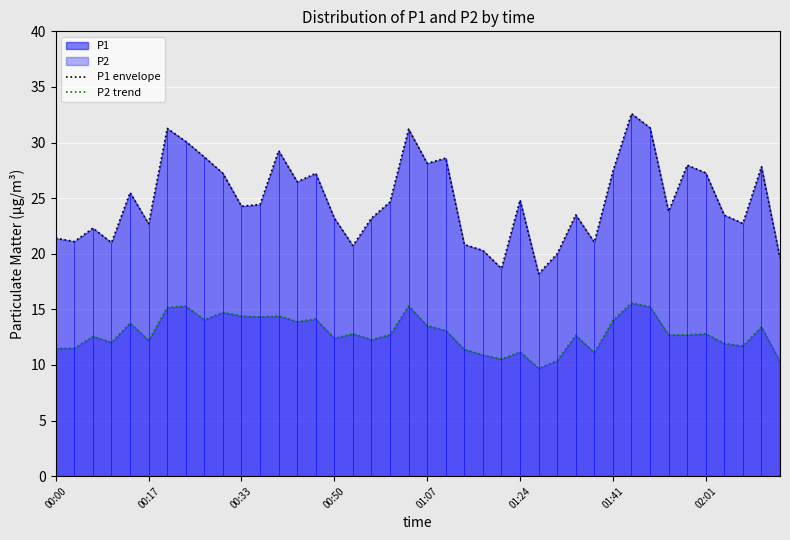

What is the maximum value for P1 envelope?

32.6